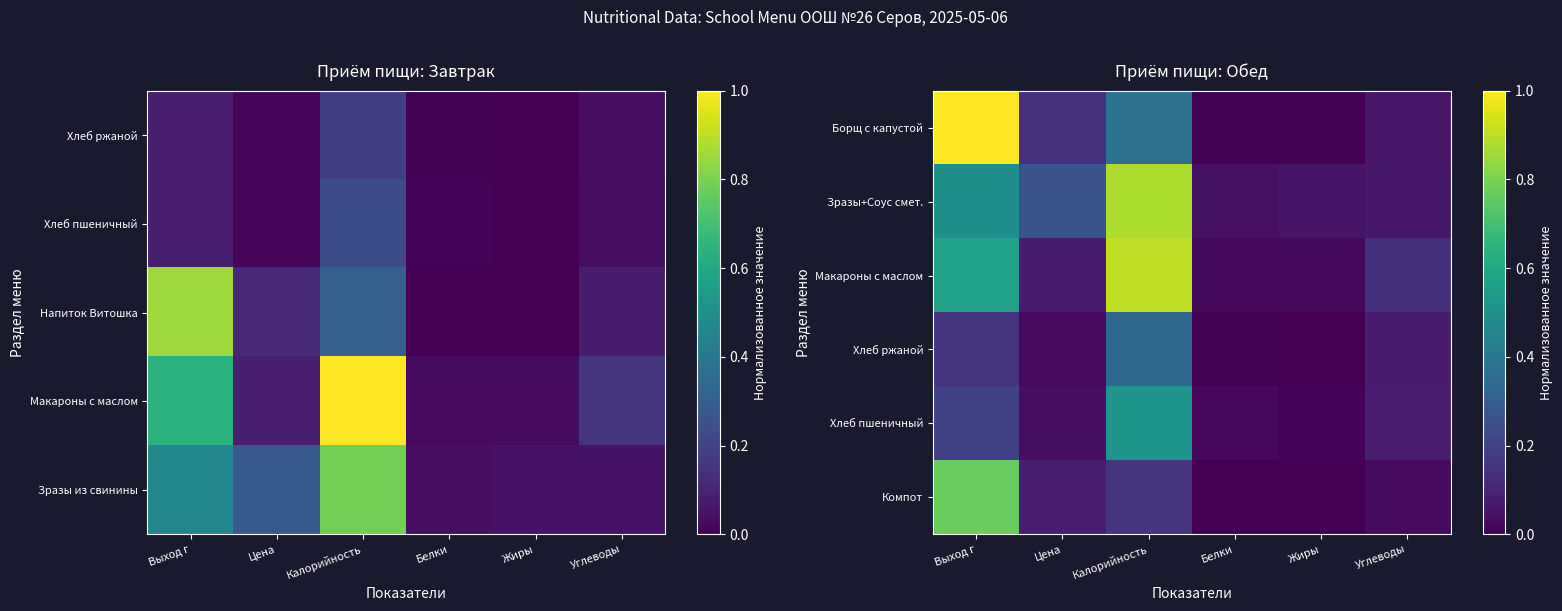

Between Жиры and Калорийность, which is larger?

Калорийность